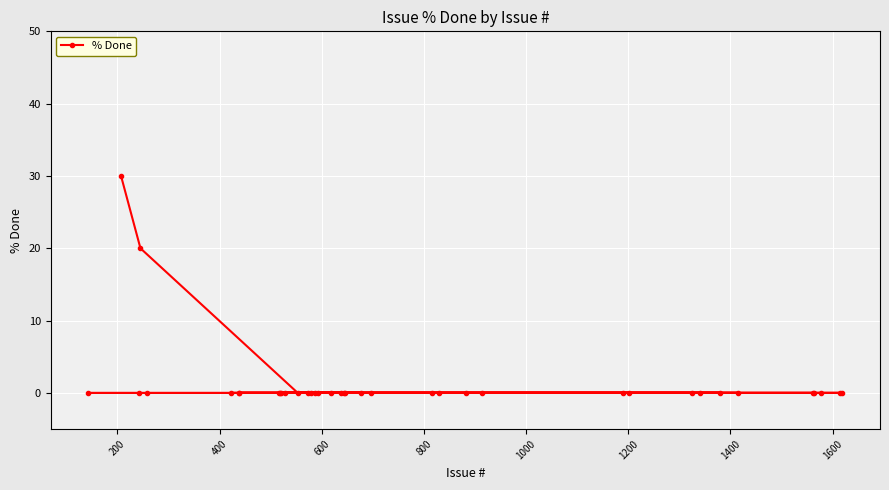

What is the greatest value displayed?

30